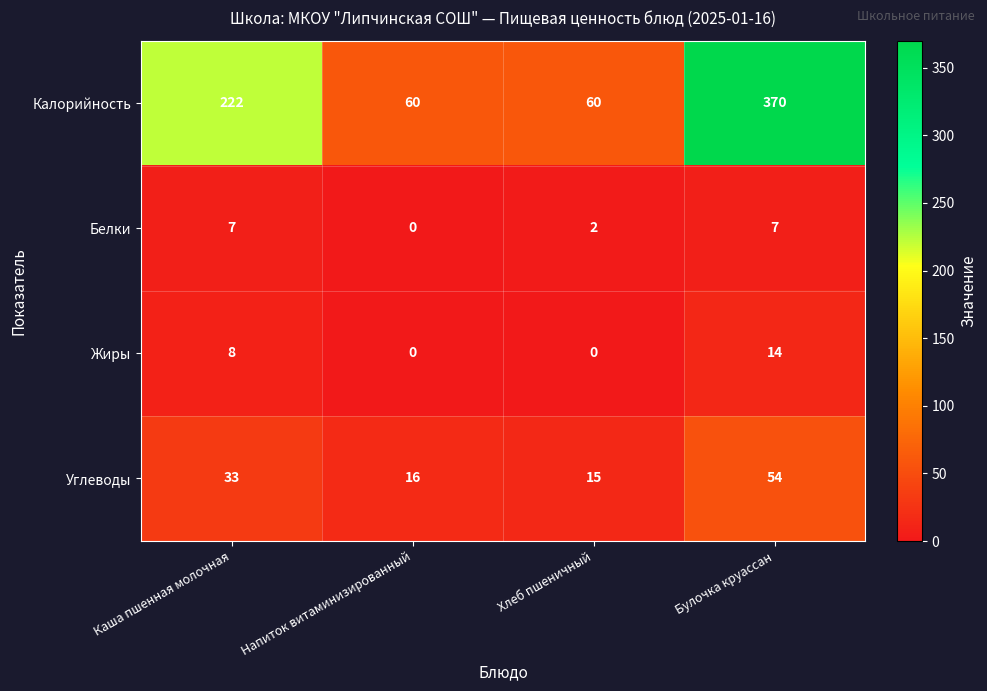

Is it true that Белки equals 0 at Напиток витаминизированный?

True